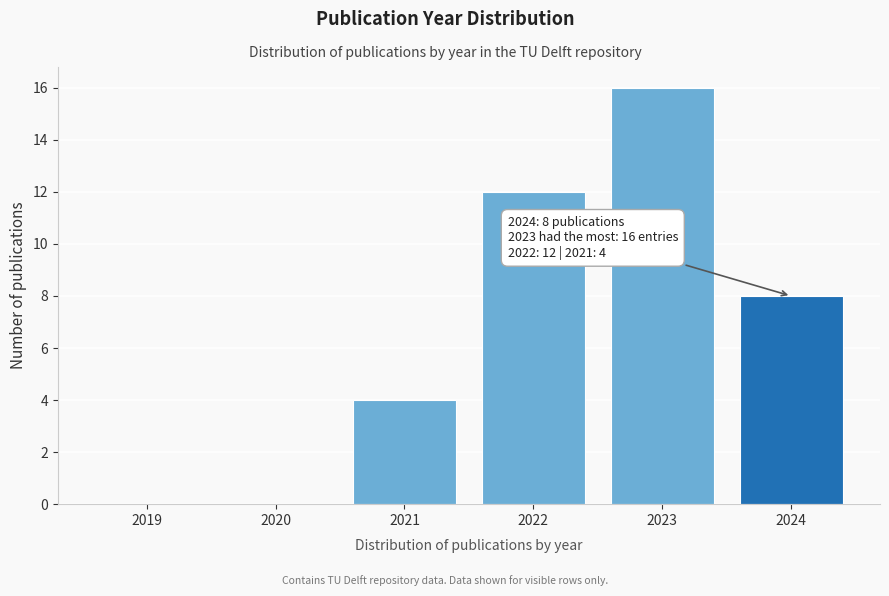

Reading left to right, what are all the values shown in this chart?

2019=0	2020=0	2021=4	2022=12	2023=16	2024=8